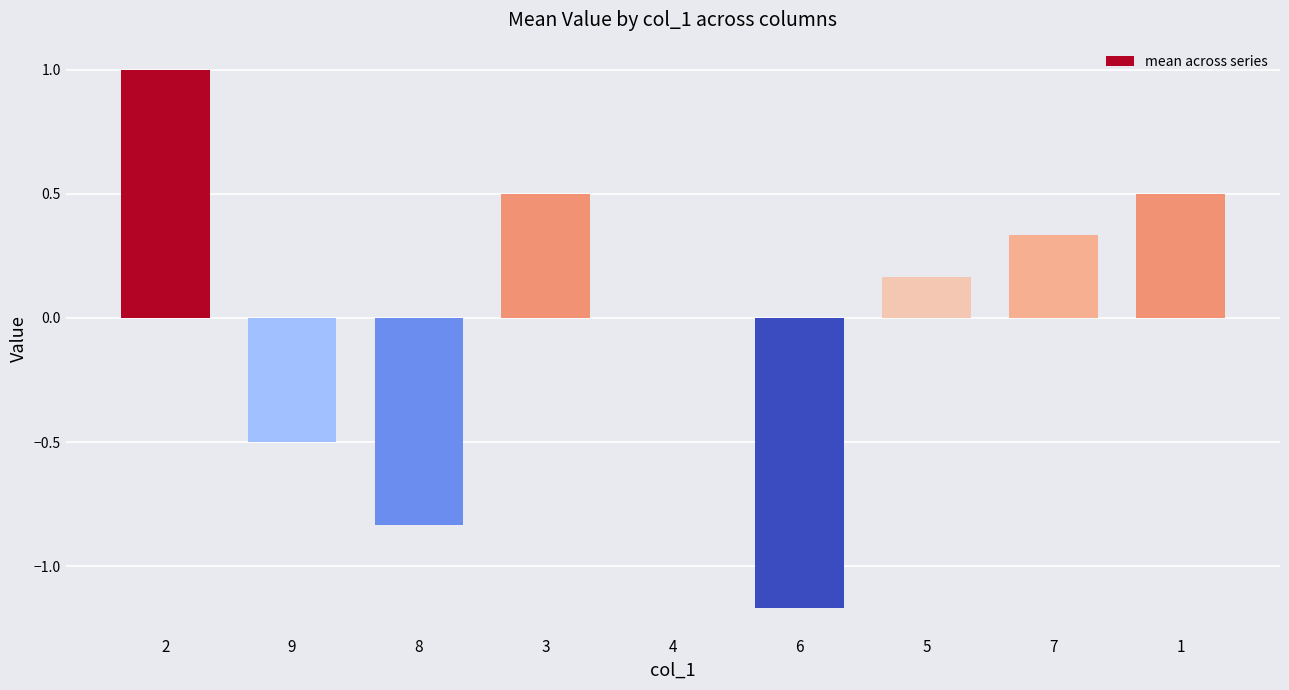

What is the difference between the values at 3 and 2?

0.5